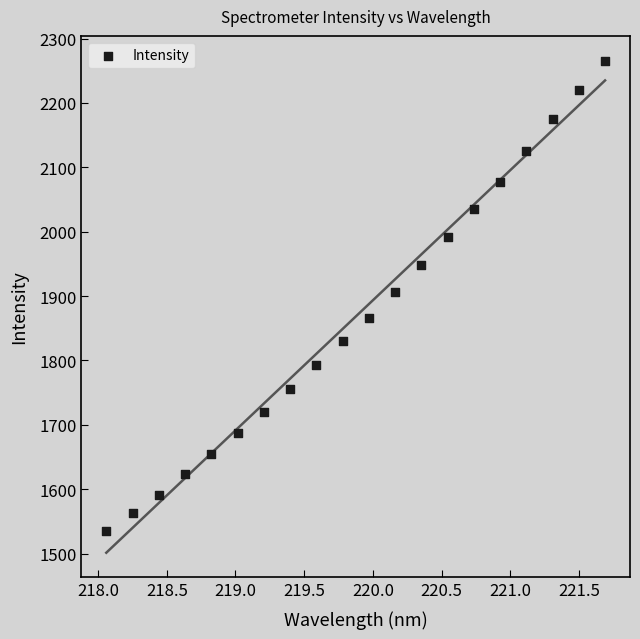

What is the range of X values (max minus min)?

3.6